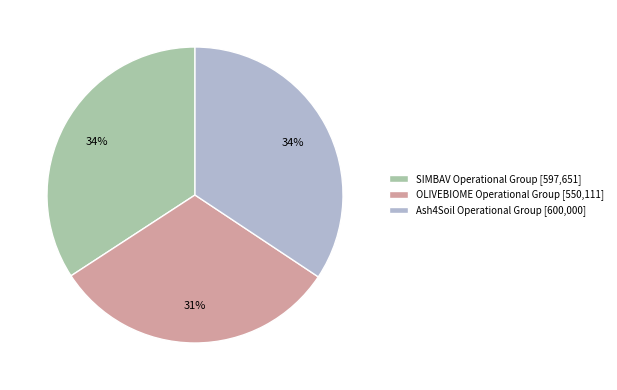

Which category has the smallest portion of the pie?

OLIVEBIOME Operational Group